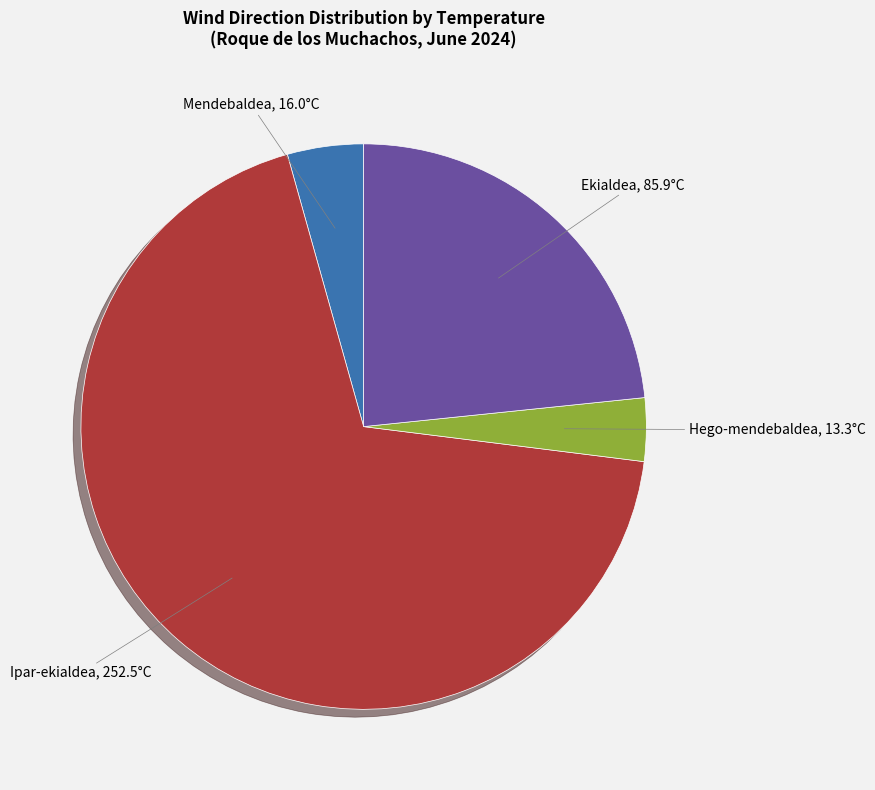

What is the largest slice in the pie chart?

Ipar-ekialdea